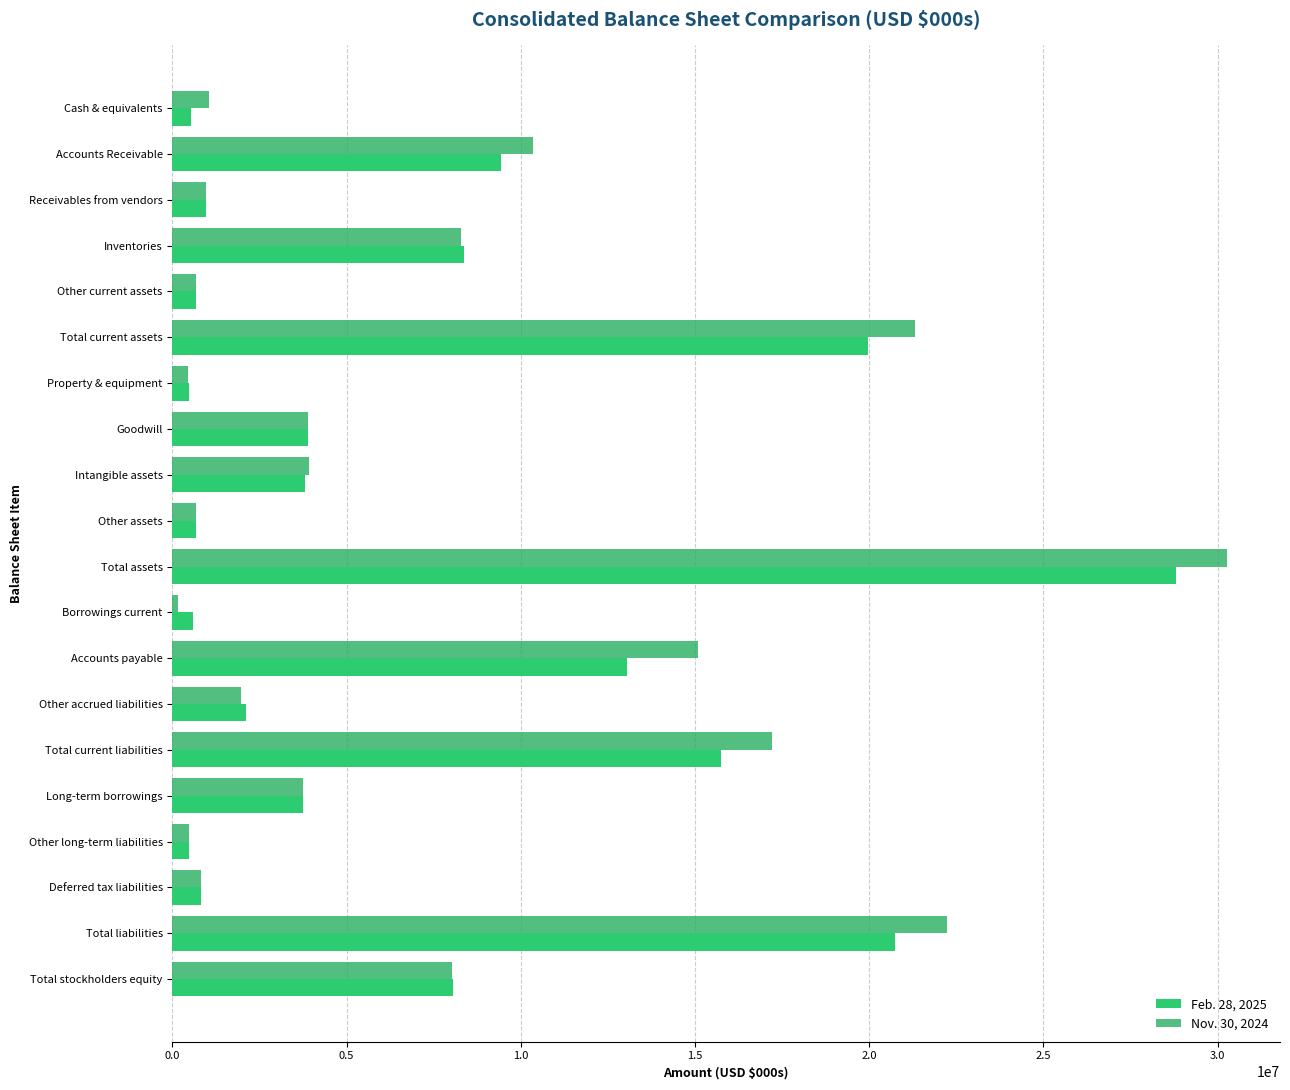

Count the number of data series in this chart.

2